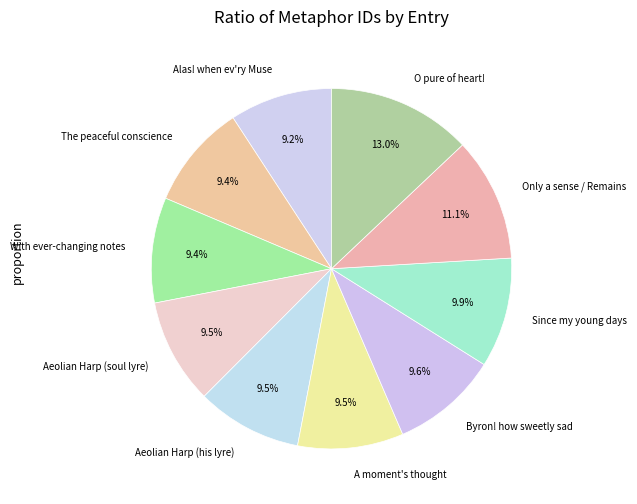

Approximately how many times larger is the value at O pure of heart! compared to With ever-changing notes?

1.4